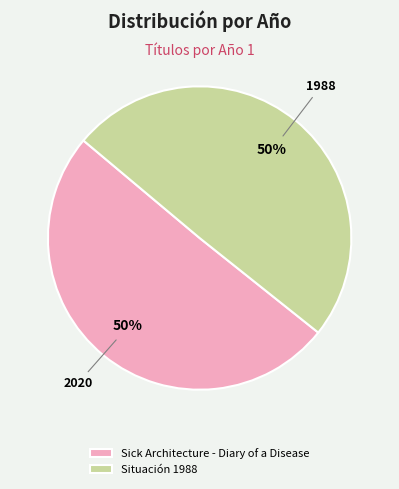

How many slices are in this pie chart?

2